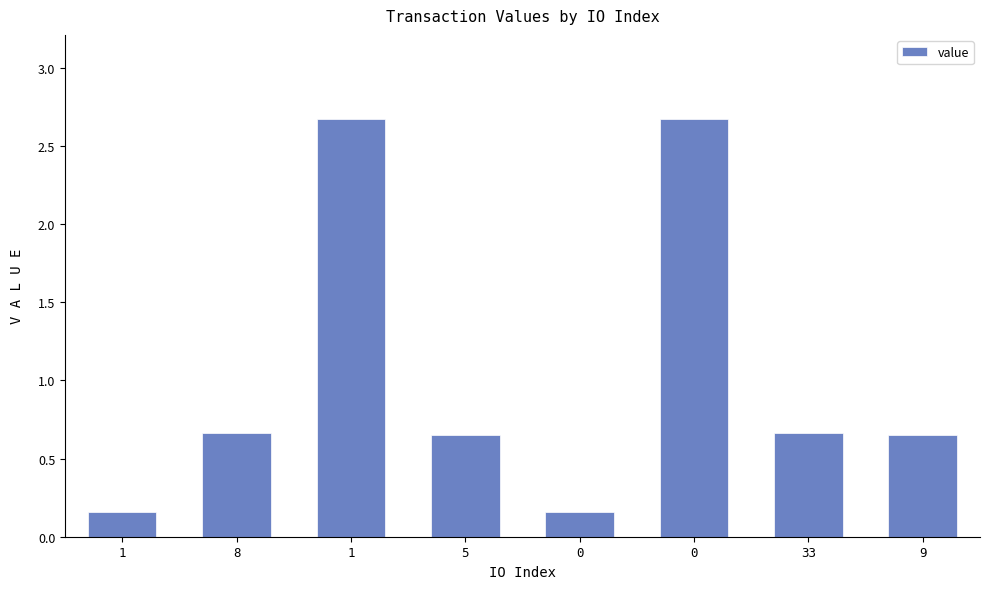

Reading left to right, extract all data points from this chart.

0.2	0.7	2.7	0.6	0.2	2.7	0.7	0.6